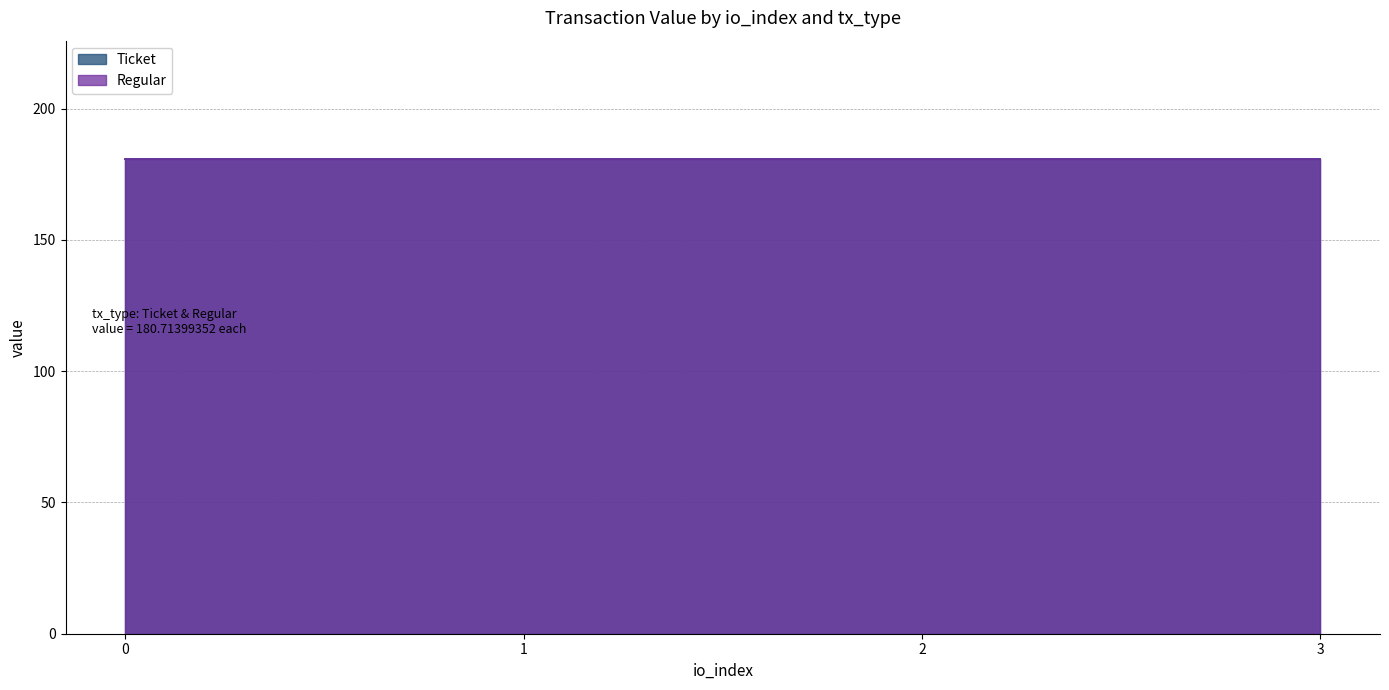

What are all the series names shown in the legend?

Ticket, Regular